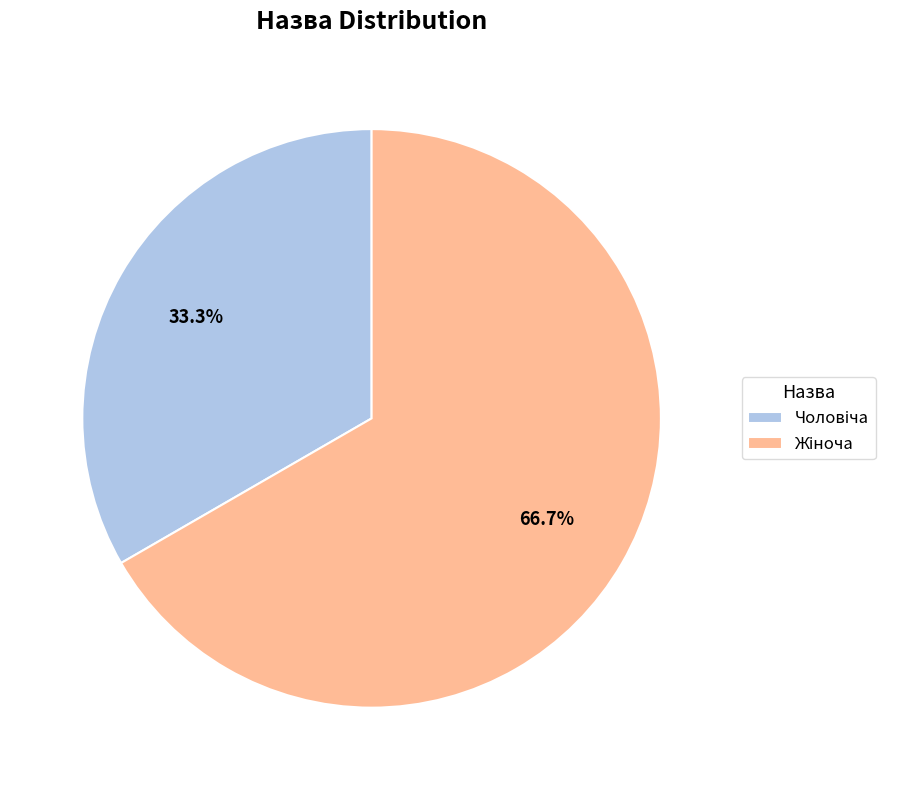

Is there a majority slice in this chart?

Yes